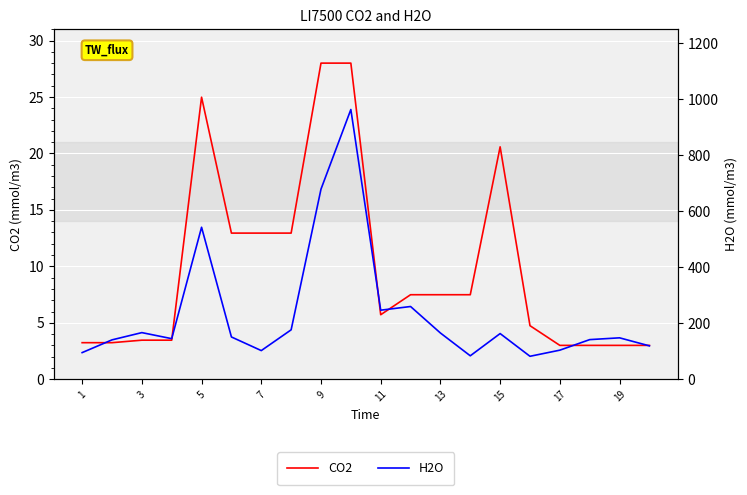

The CO2 series shows 2.2 at 1. True or false?

False